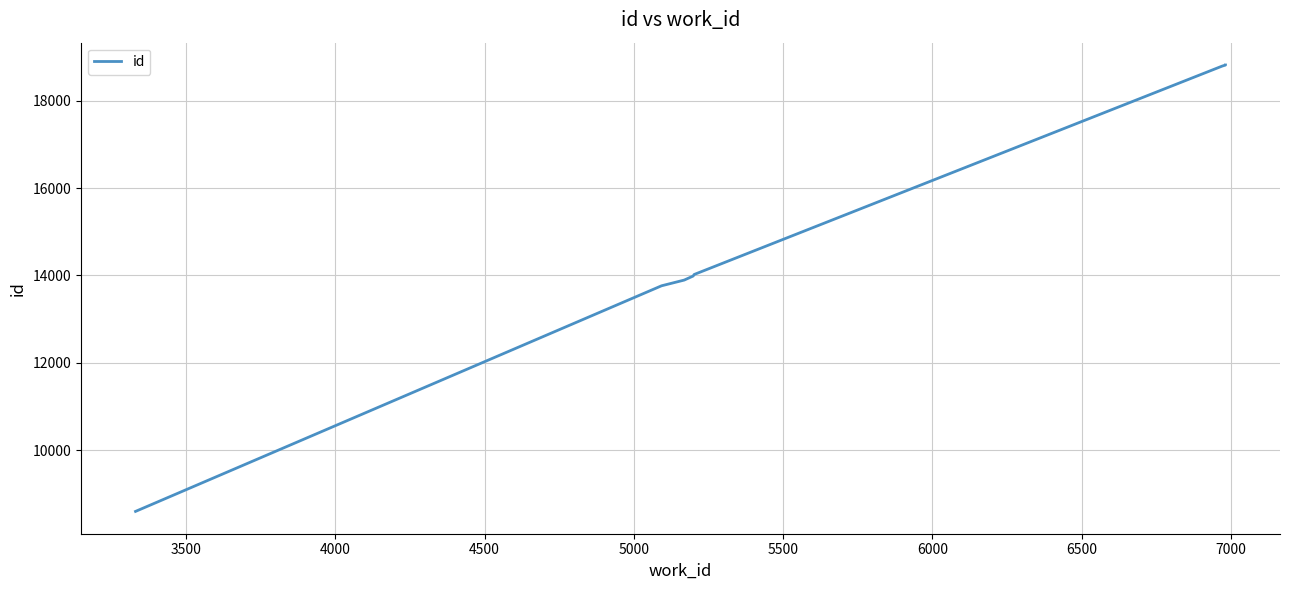

What is the smallest value displayed?

8601